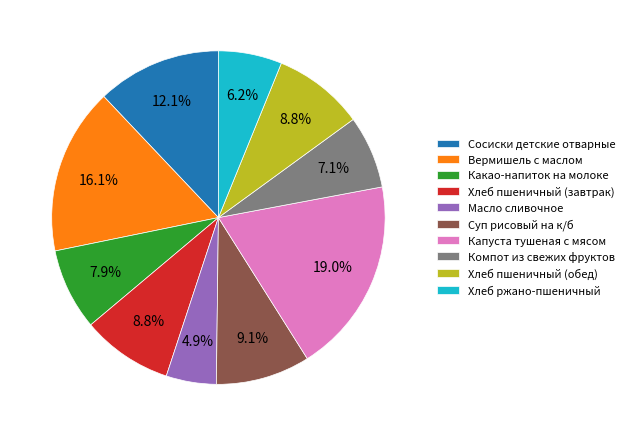

What portion of the pie excludes Сосиски детские отварные?

87.9%